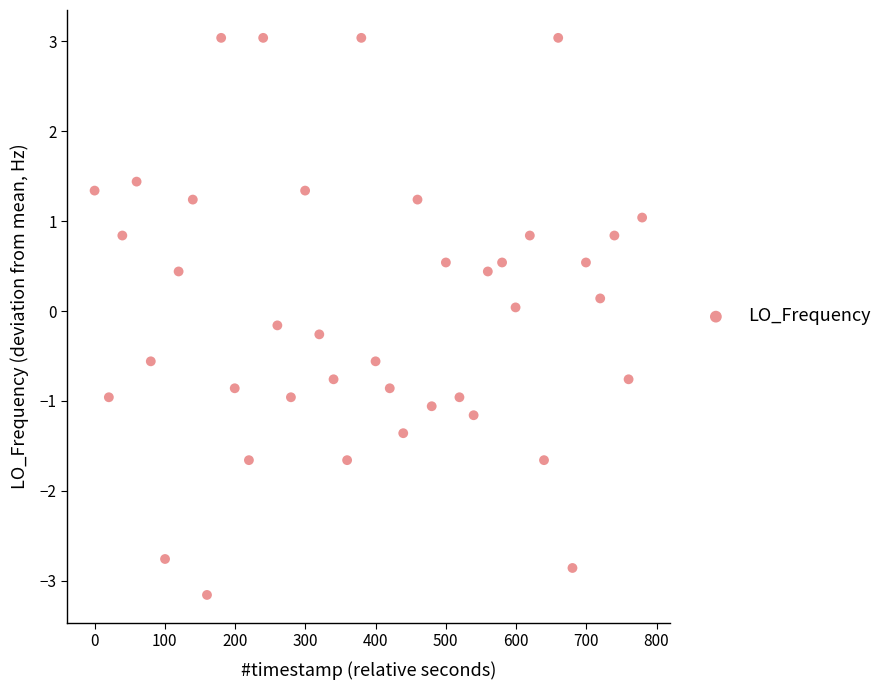

What is the range of Y values (max minus min)?

6.2